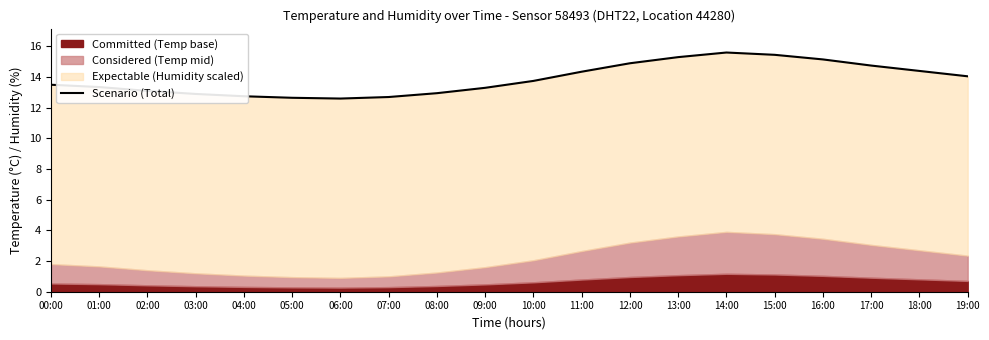

The value at 00:00 is 13.5. True or false?

True